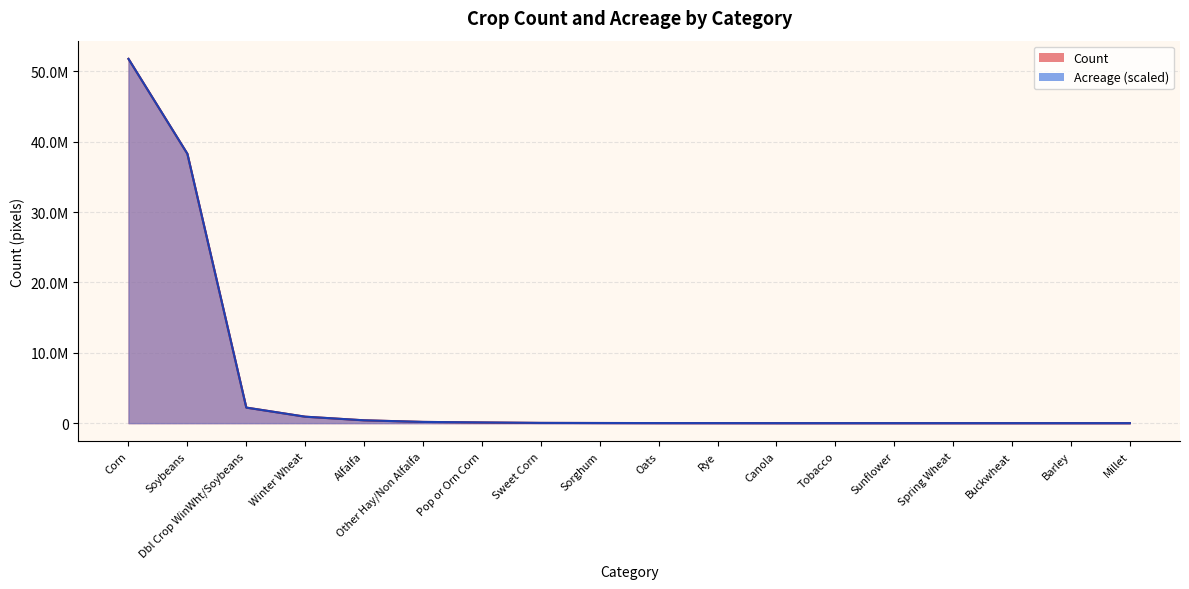

The Acreage series shows 917959.0 at Winter Wheat. True or false?

True